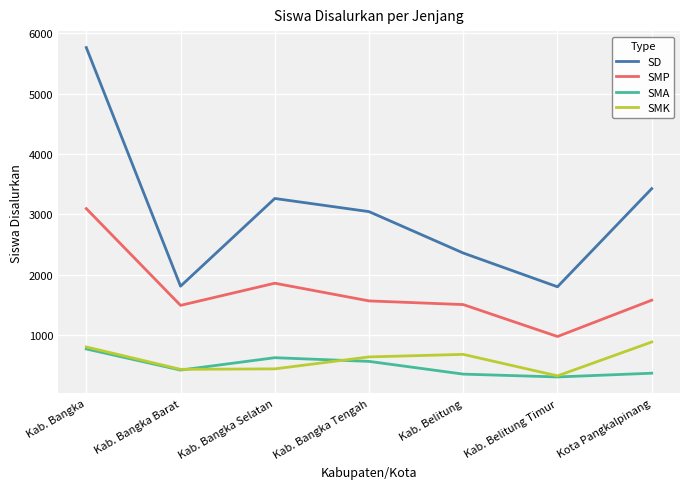

In SD, how many points are lower than both neighbors (excluding endpoints)?

2